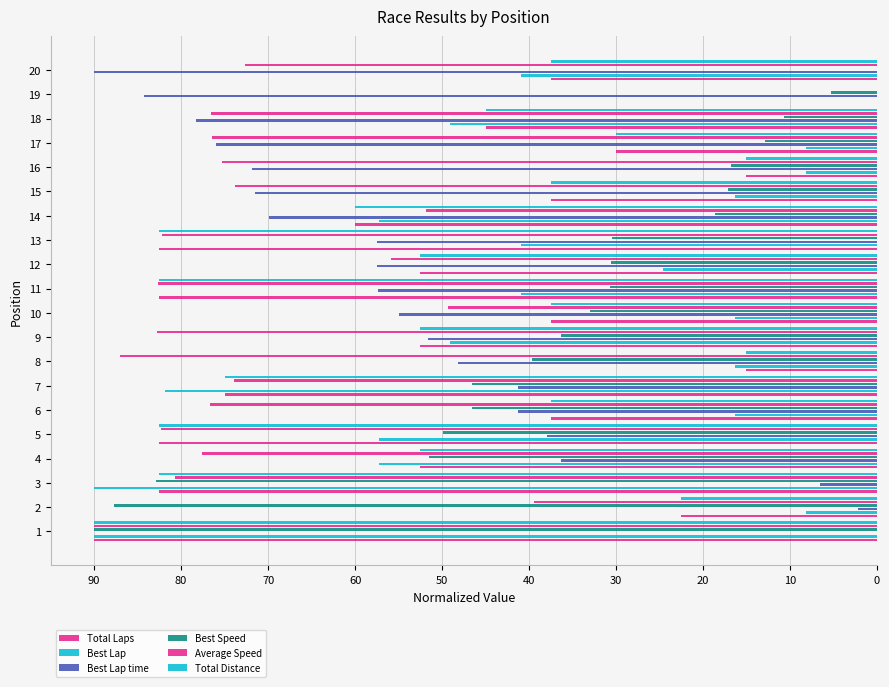

Is the value of Total Distance at 9 greater than the value of Average Speed at 5?

No